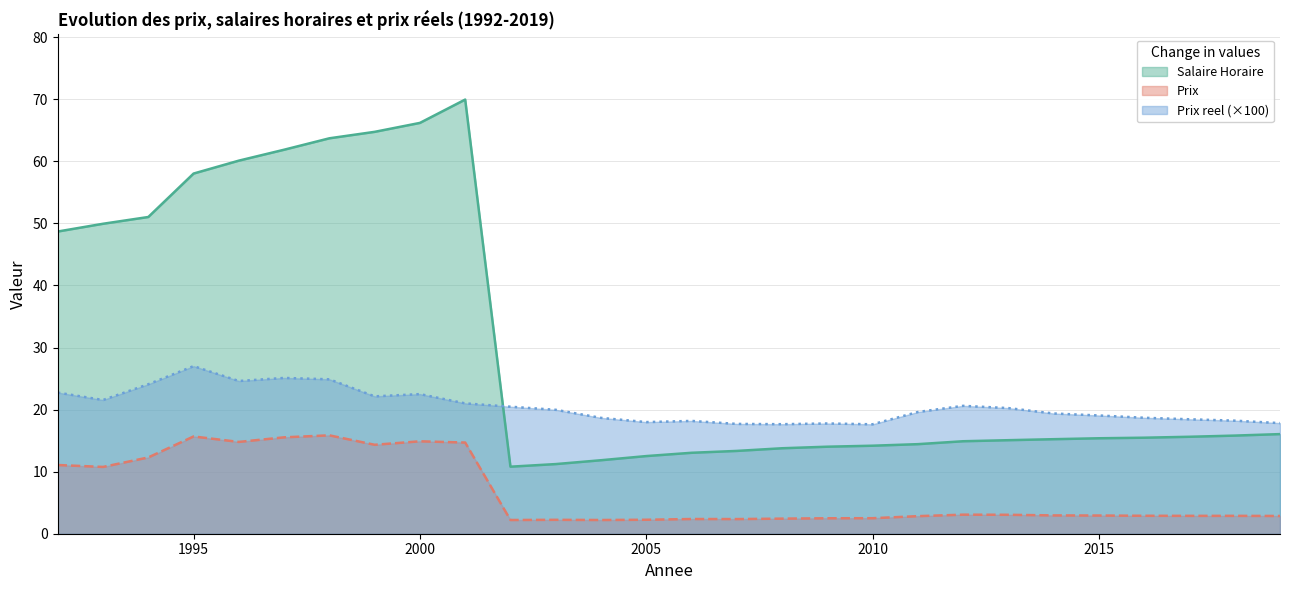

What is the difference between the Prix reel values at 2011 and 2018?

1.4